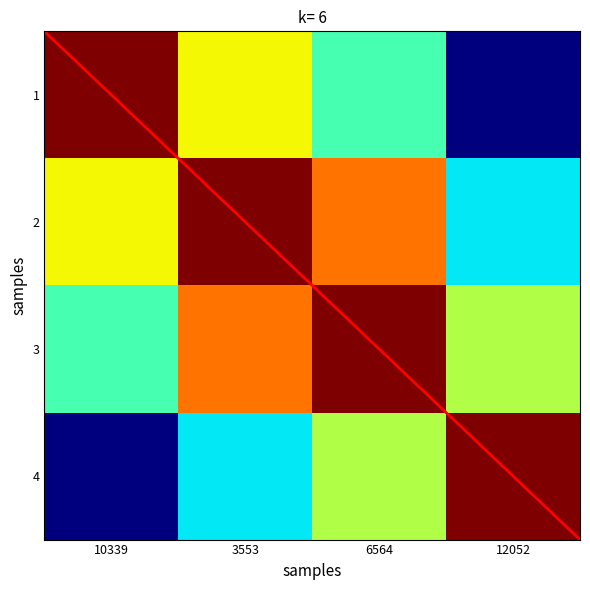

Which series has the widest spread of values?

10339